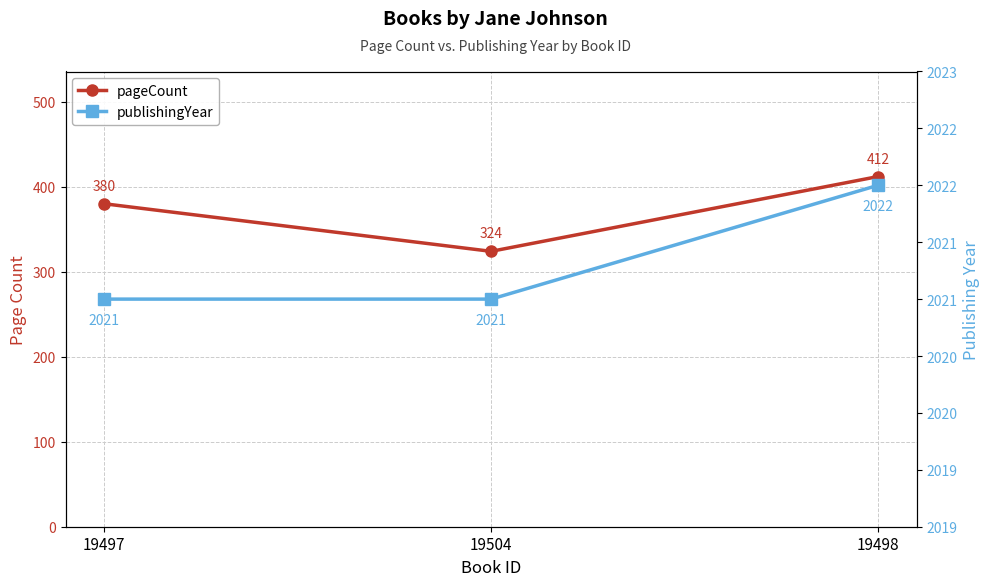

What is the average value of the pageCount series?

372